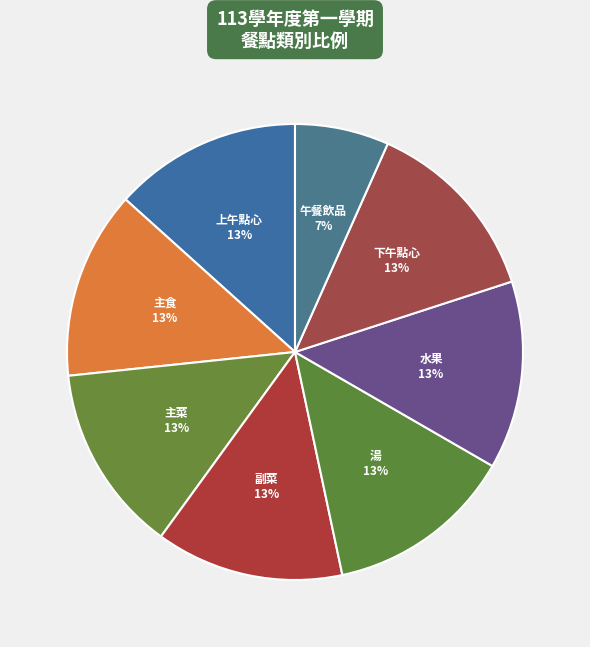

Count the number of slices in the pie.

8